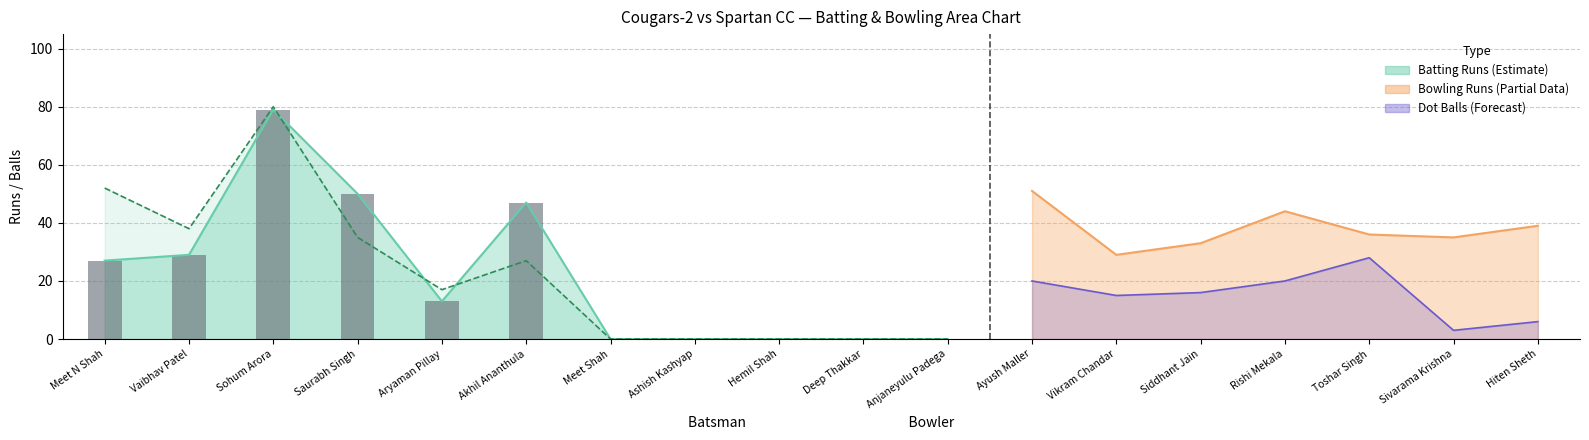

Rank the categories by value from lowest to highest.

Meet Shah, Ashish Kashyap, Hemil Shah, Deep Thakkar, Anjaneyulu Padega, Aryaman Pillay, Meet N Shah, Vaibhav Patel, Akhil Ananthula, Saurabh Singh, Sohum Arora